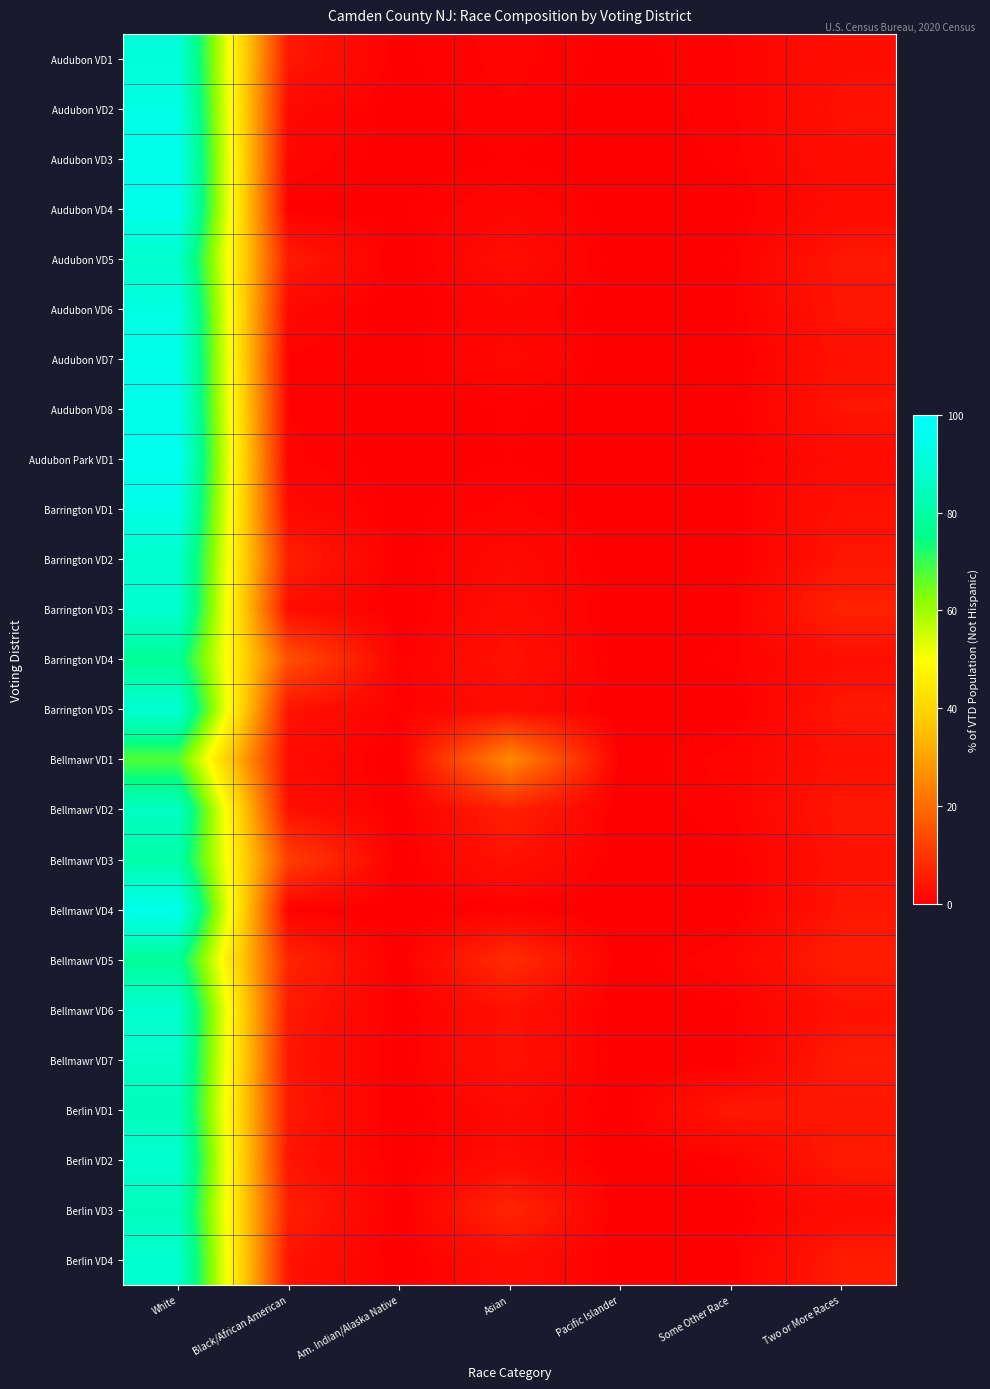

Reading left to right, extract all data points from this chart.

Audubon VD1: White=90.3	Black/African American=4.6	Am. Indian/Alaska Native=0.3	Asian=1.0	Pacific Islander=0.2	Some Other Race=0.8	Two or More Races=2.9
Audubon VD2: White=93.2	Black/African American=1.8	Am. Indian/Alaska Native=0.1	Asian=0.8	Pacific Islander=0.1	Some Other Race=0.6	Two or More Races=3.4
Audubon VD3: White=94.9	Black/African American=1.3	Am. Indian/Alaska Native=0.0	Asian=0.4	Pacific Islander=0.0	Some Other Race=0.5	Two or More Races=2.9
Audubon VD4: White=95.5	Black/African American=0.2	Am. Indian/Alaska Native=0.3	Asian=1.3	Pacific Islander=0.1	Some Other Race=0.2	Two or More Races=2.3
Audubon VD5: White=87.4	Black/African American=5.1	Am. Indian/Alaska Native=0.0	Asian=2.7	Pacific Islander=0.1	Some Other Race=0.4	Two or More Races=4.4
Audubon VD6: White=92.7	Black/African American=1.6	Am. Indian/Alaska Native=0.0	Asian=1.3	Pacific Islander=0.0	Some Other Race=0.3	Two or More Races=4.1
Audubon VD7: White=93.9	Black/African American=0.7	Am. Indian/Alaska Native=0.1	Asian=1.8	Pacific Islander=0.0	Some Other Race=0.0	Two or More Races=3.5
Audubon VD8: White=94.6	Black/African American=0.8	Am. Indian/Alaska Native=0.0	Asian=0.5	Pacific Islander=0.0	Some Other Race=0.2	Two or More Races=4.0
Audubon Park VD1: White=96.2	Black/African American=0.9	Am. Indian/Alaska Native=0.1	Asian=0.4	Pacific Islander=0.0	Some Other Race=0.1	Two or More Races=2.3
Barrington VD1: White=93.3	Black/African American=1.8	Am. Indian/Alaska Native=0.2	Asian=0.9	Pacific Islander=0.0	Some Other Race=0.2	Two or More Races=3.5
Barrington VD2: White=87.9	Black/African American=5.9	Am. Indian/Alaska Native=0.1	Asian=2.0	Pacific Islander=0.0	Some Other Race=0.0	Two or More Races=4.1
Barrington VD3: White=88.2	Black/African American=2.6	Am. Indian/Alaska Native=0.0	Asian=2.5	Pacific Islander=0.0	Some Other Race=0.3	Two or More Races=6.3
Barrington VD4: White=77.5	Black/African American=14.8	Am. Indian/Alaska Native=0.5	Asian=3.7	Pacific Islander=0.0	Some Other Race=0.5	Two or More Races=3.0
Barrington VD5: White=88.8	Black/African American=3.7	Am. Indian/Alaska Native=0.5	Asian=2.6	Pacific Islander=0.0	Some Other Race=0.0	Two or More Races=4.4
Bellmawr VD1: White=67.4	Black/African American=2.3	Am. Indian/Alaska Native=0.0	Asian=25.8	Pacific Islander=0.0	Some Other Race=1.1	Two or More Races=3.4
Bellmawr VD2: White=85.6	Black/African American=3.2	Am. Indian/Alaska Native=0.0	Asian=6.2	Pacific Islander=0.0	Some Other Race=0.7	Two or More Races=4.4
Bellmawr VD3: White=80.7	Black/African American=11.6	Am. Indian/Alaska Native=0.1	Asian=3.7	Pacific Islander=0.0	Some Other Race=0.3	Two or More Races=3.7
Bellmawr VD4: White=94.7	Black/African American=0.6	Am. Indian/Alaska Native=0.1	Asian=0.5	Pacific Islander=0.0	Some Other Race=0.0	Two or More Races=4.2
Bellmawr VD5: White=78.0	Black/African American=6.8	Am. Indian/Alaska Native=0.0	Asian=8.3	Pacific Islander=0.0	Some Other Race=1.3	Two or More Races=5.6
Bellmawr VD6: White=88.0	Black/African American=4.7	Am. Indian/Alaska Native=0.1	Asian=3.4	Pacific Islander=0.0	Some Other Race=0.4	Two or More Races=3.4
Bellmawr VD7: White=86.8	Black/African American=4.2	Am. Indian/Alaska Native=0.1	Asian=3.7	Pacific Islander=0.0	Some Other Race=0.1	Two or More Races=5.1
Berlin VD1: White=84.4	Black/African American=4.7	Am. Indian/Alaska Native=0.0	Asian=2.1	Pacific Islander=0.2	Some Other Race=4.5	Two or More Races=4.1
Berlin VD2: White=88.1	Black/African American=3.9	Am. Indian/Alaska Native=0.2	Asian=2.3	Pacific Islander=0.0	Some Other Race=0.7	Two or More Races=4.8
Berlin VD3: White=84.6	Black/African American=5.9	Am. Indian/Alaska Native=0.0	Asian=7.0	Pacific Islander=0.0	Some Other Race=0.1	Two or More Races=2.4
Berlin VD4: White=88.0	Black/African American=3.7	Am. Indian/Alaska Native=0.1	Asian=2.8	Pacific Islander=0.1	Some Other Race=0.4	Two or More Races=5.1